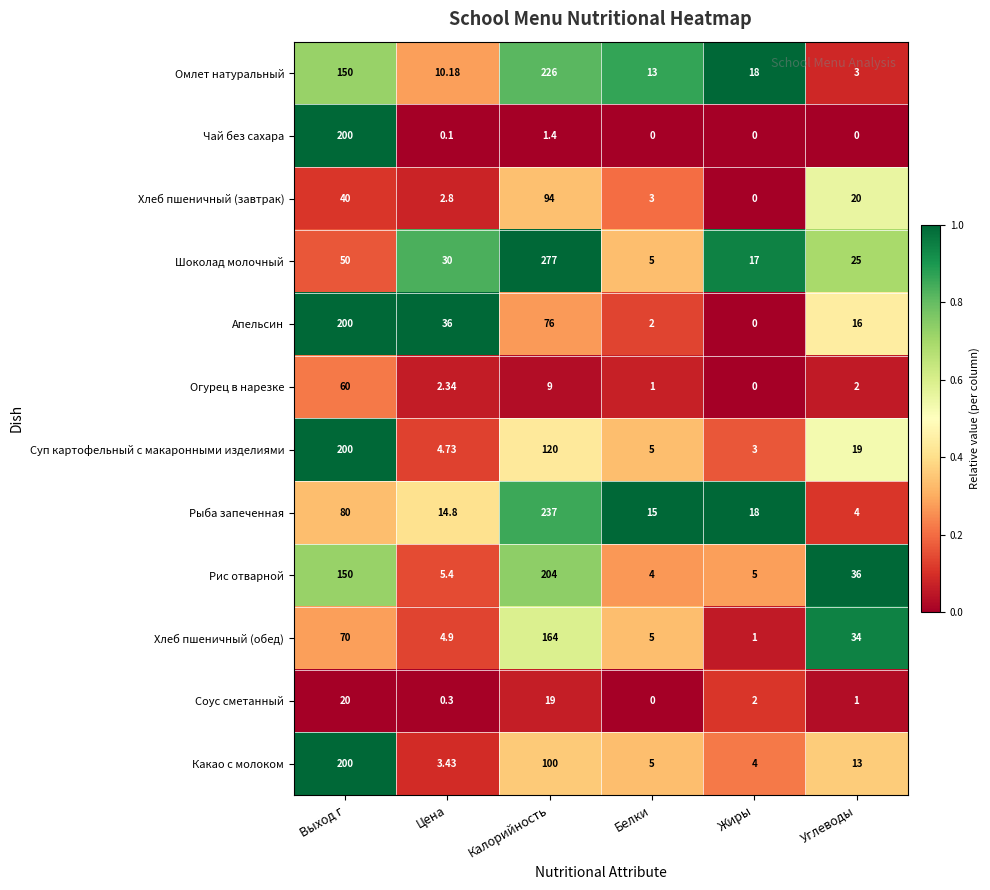

Is the value of Рис отварной at Белки greater than the value of Огурец в нарезке at Белки?

Yes